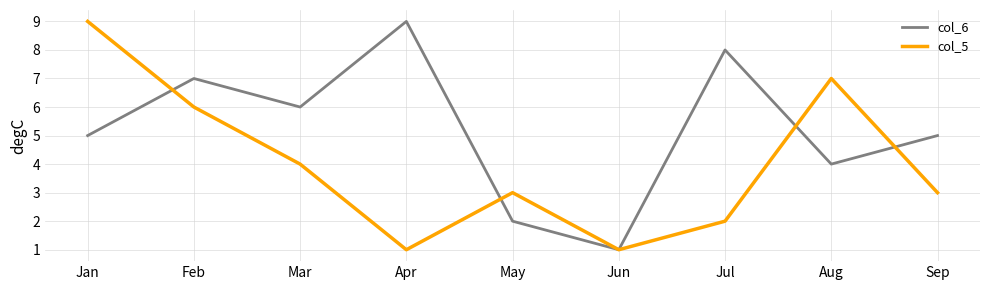

What is the difference between the col_5 values at Feb and May?

3